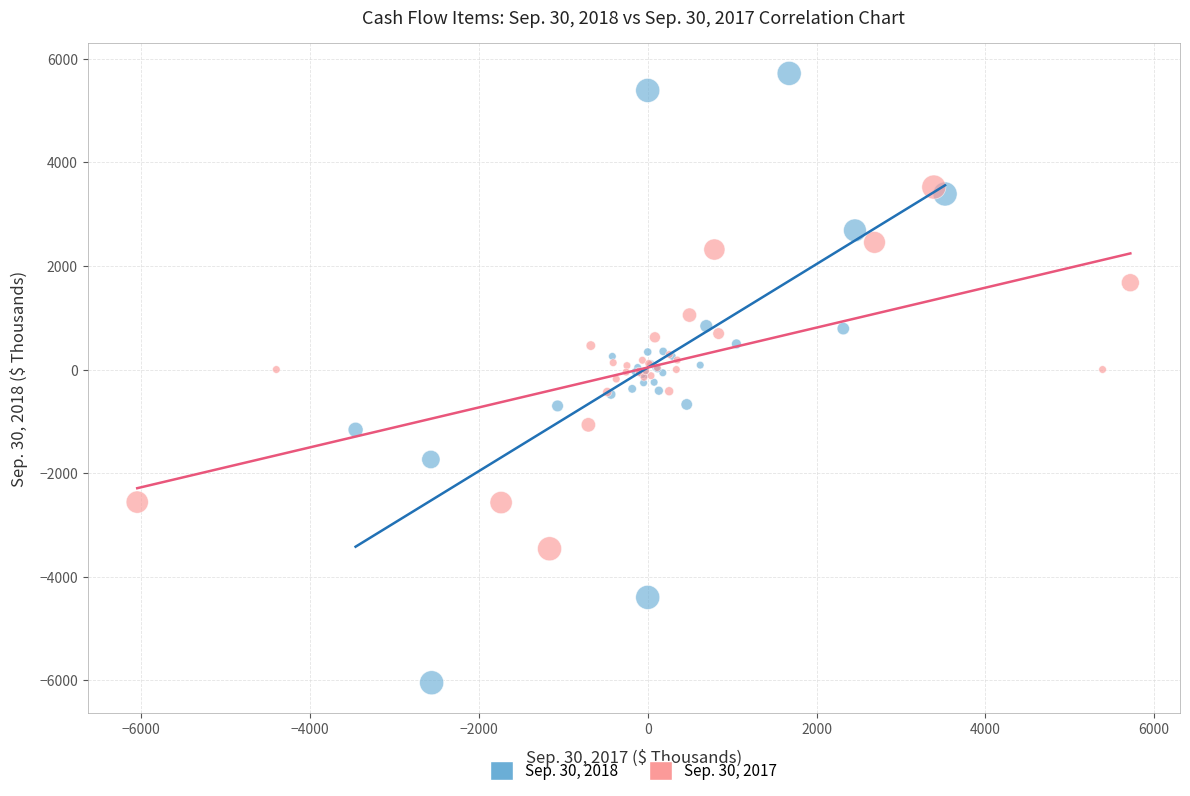

Which series contains the highest Y value?

Sep. 30, 2018